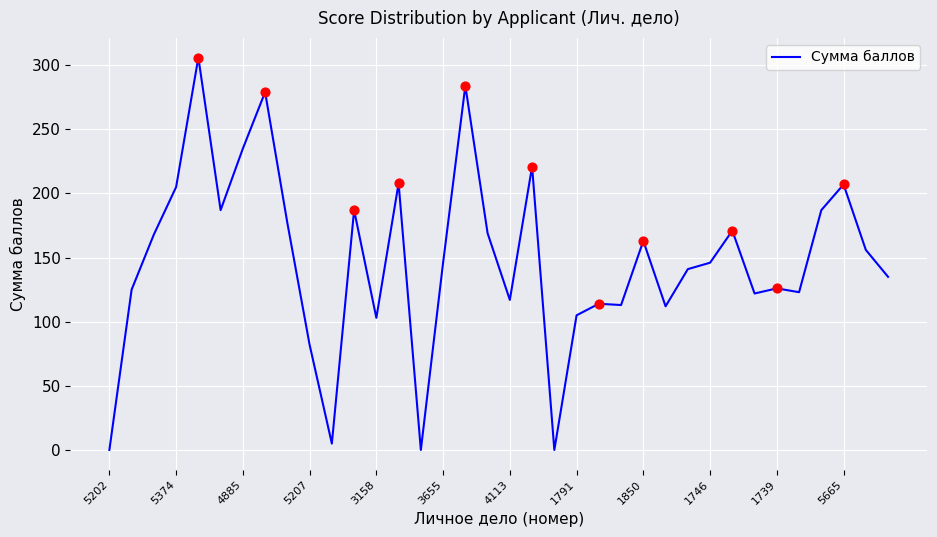

What is the greatest value displayed?

306